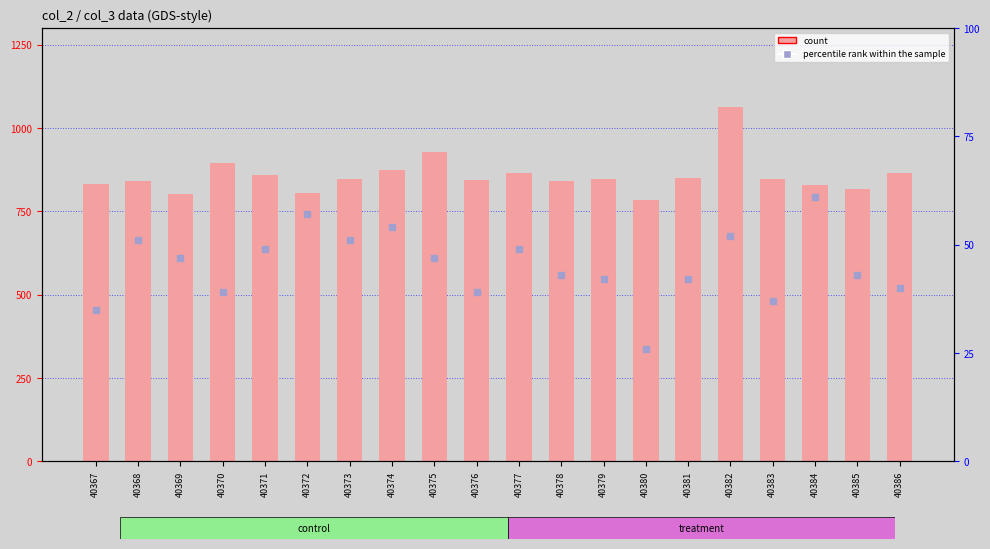

Which series reaches the maximum Y coordinate?

count